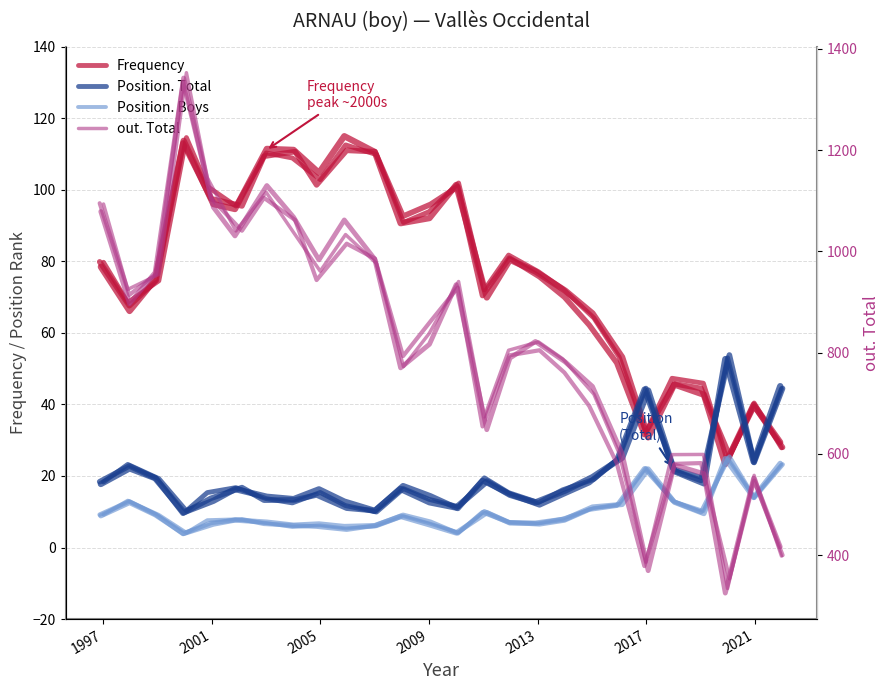

True or false: out. Total and Position. Total intersect in this chart.

False